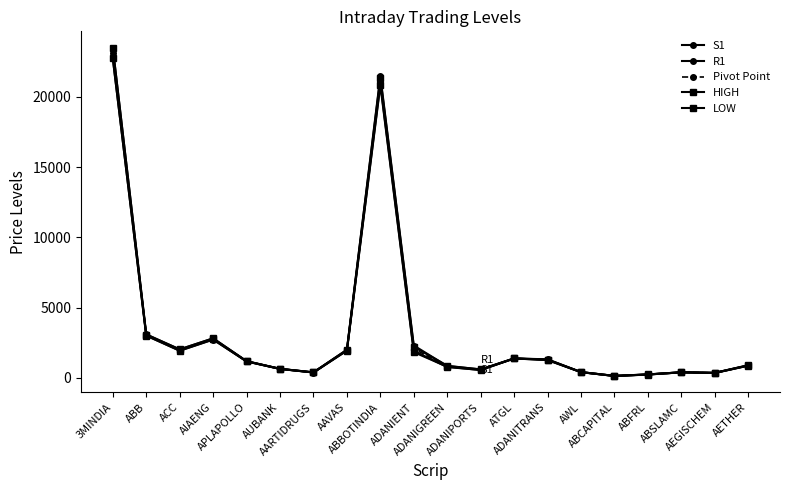

At which category is the sum across all series the highest?

3MINDIA